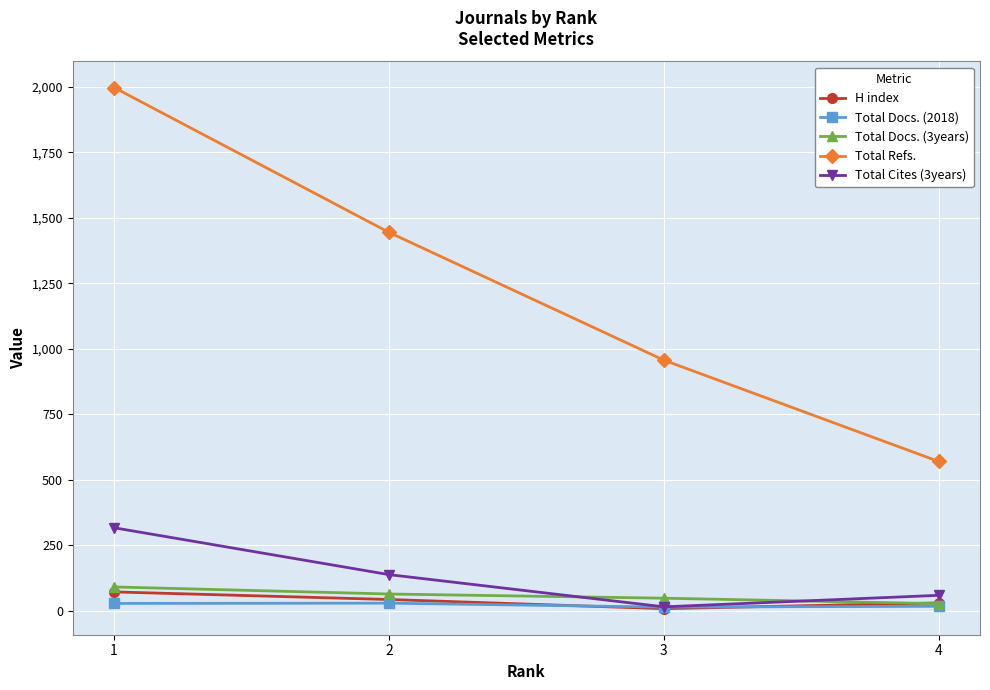

Which series has the largest total across all categories?

Total Refs.